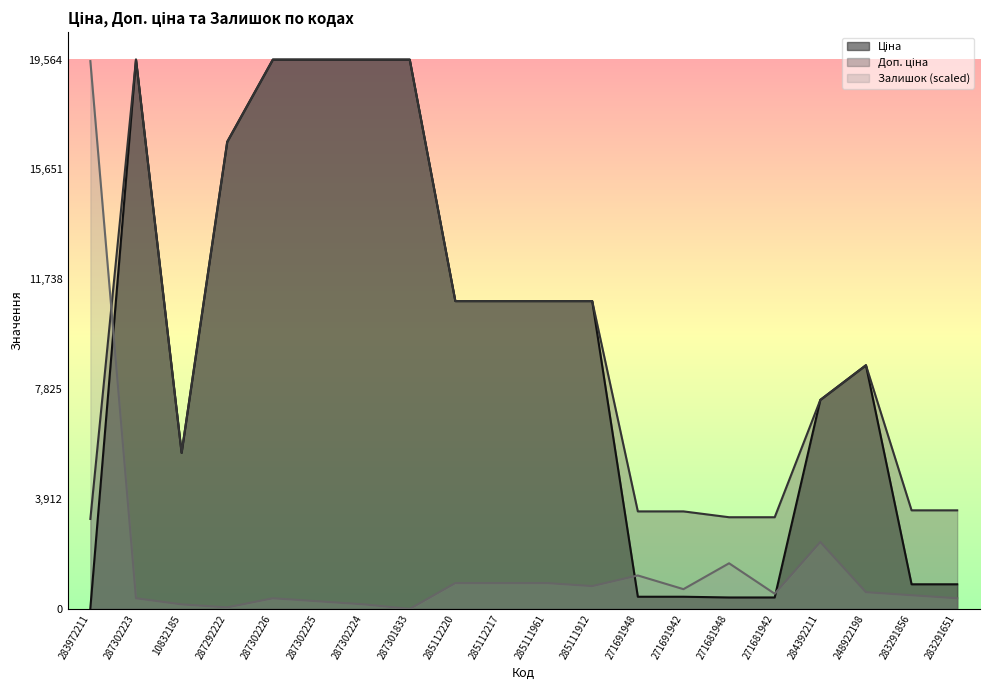

True or false: Ціна and Доп. ціна cross at least once.

False